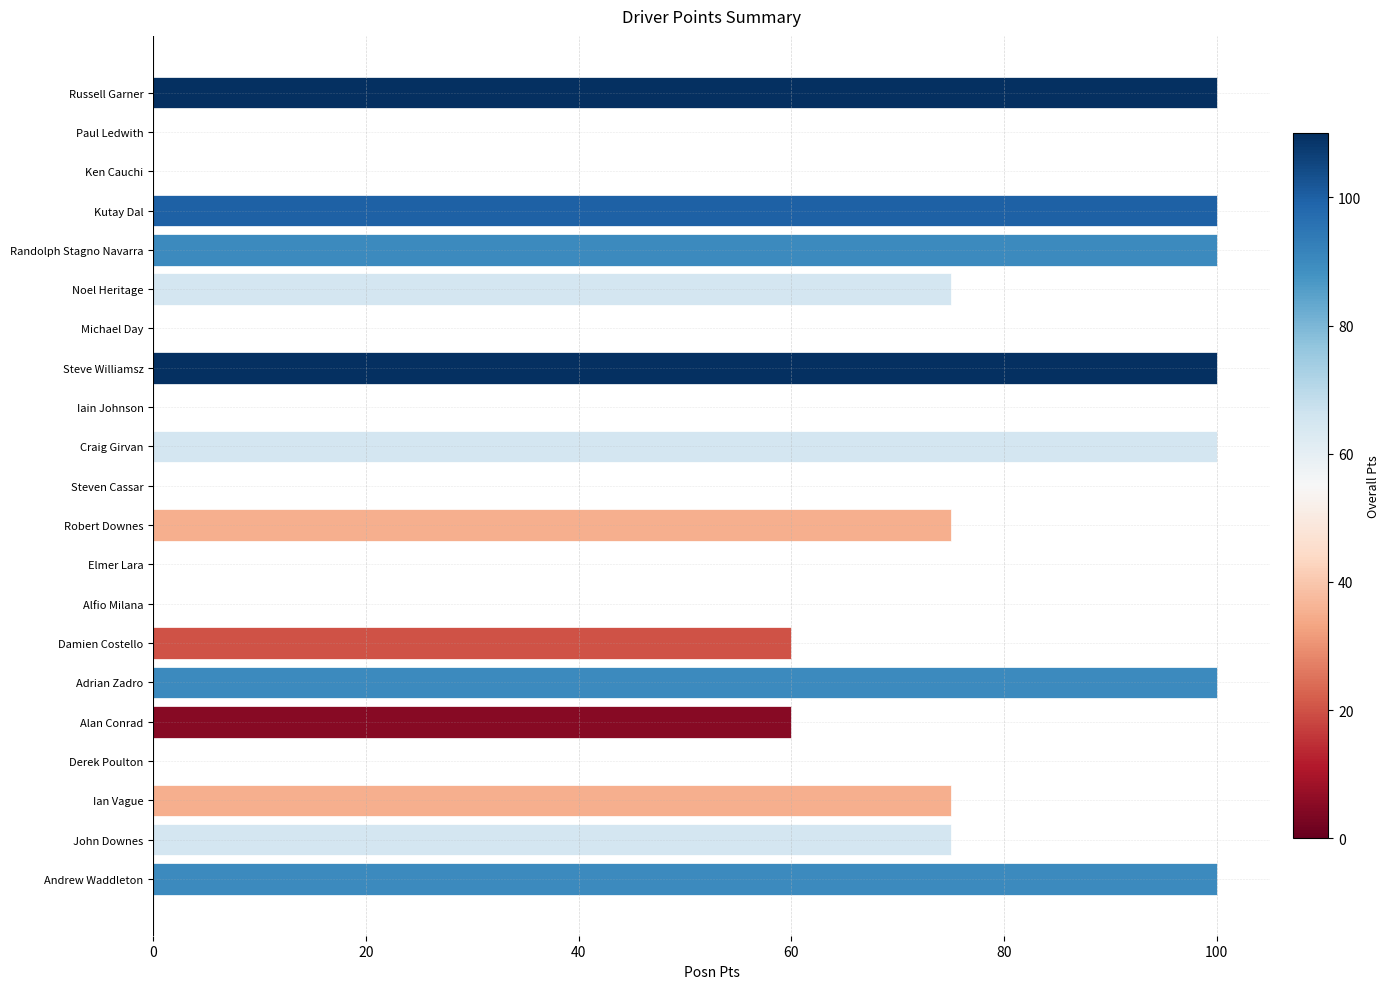

The value at Iain Johnson is -46. True or false?

False